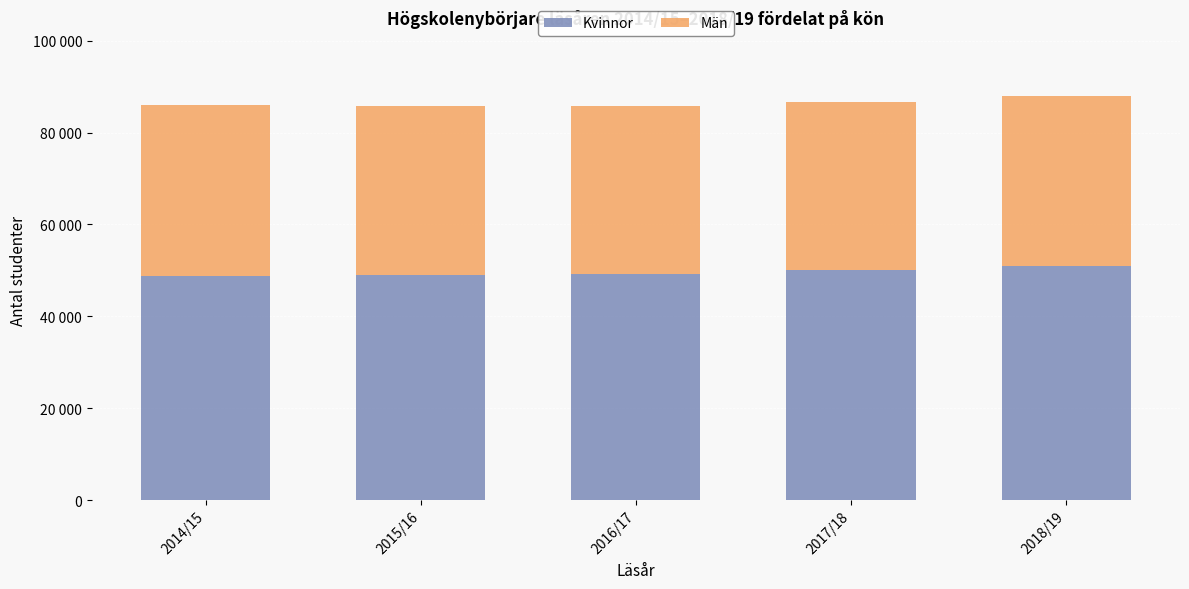

Does the chart contain stacked bars?

Yes